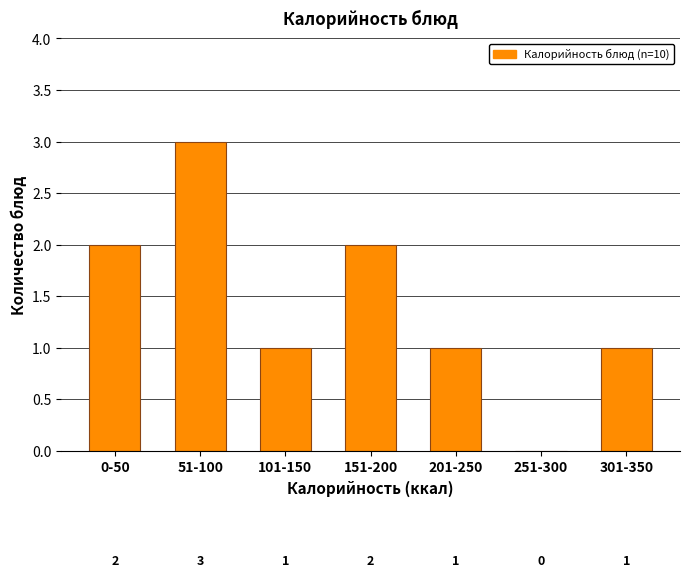

Reading left to right, transcribe all the data shown in this chart.

0-50=2	51-100=3	101-150=1	151-200=2	201-250=1	251-300=0	301-350=1